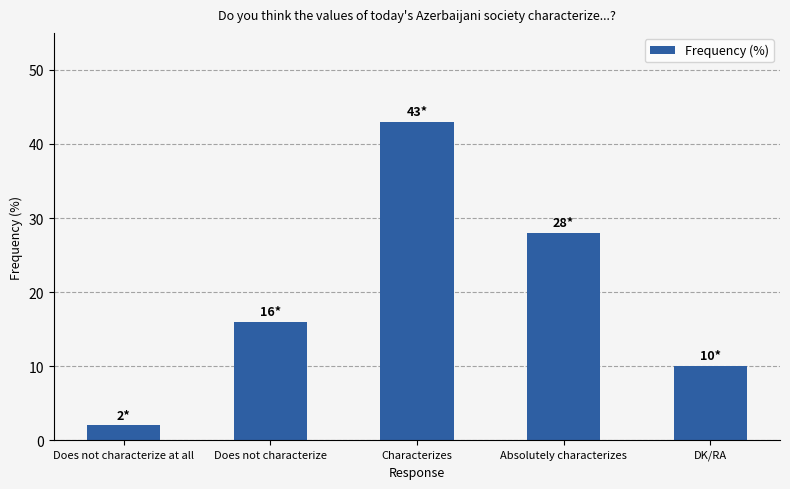

Reading right to left, extract all data points from this chart.

DK/RA=10	Absolutely characterizes=28	Characterizes=43	Does not characterize=16	Does not characterize at all=2